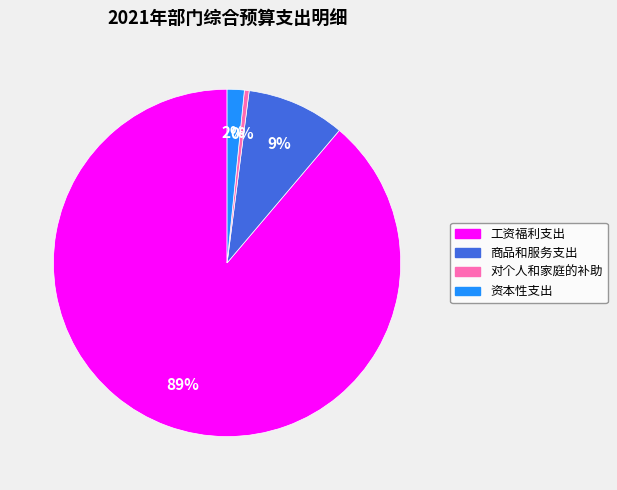

To the nearest percent, what portion does 资本性支出 represent?

2%